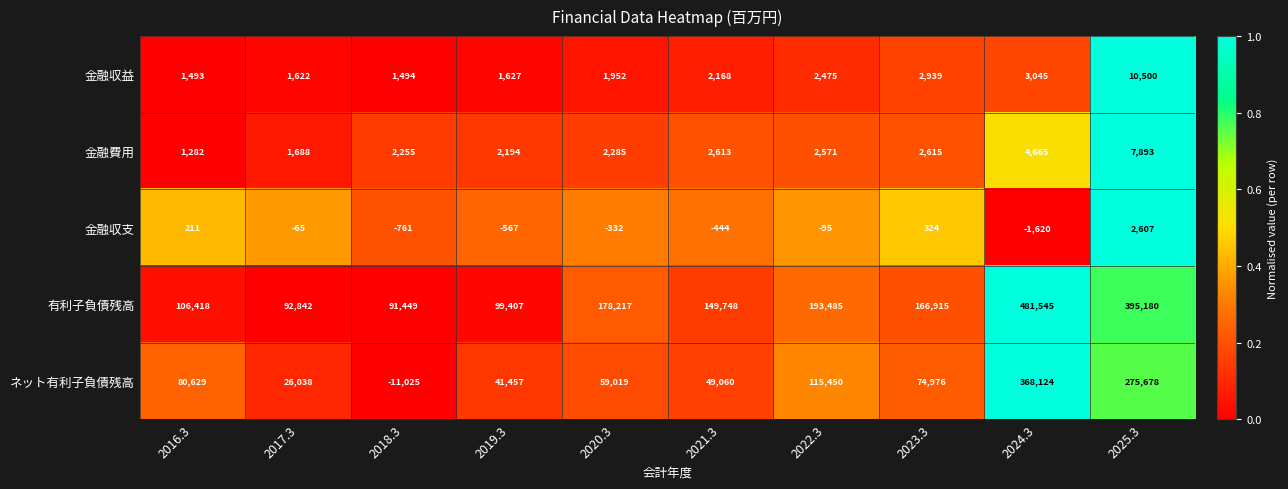

True or false: 金融費用 has a value of 1331 at 2019.3.

False